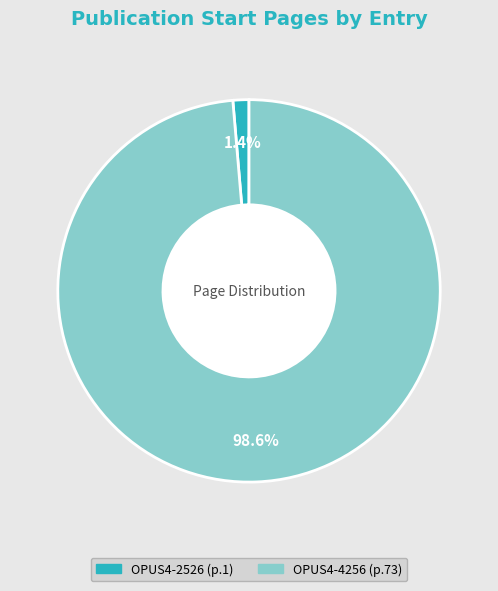

The OPUS4-4256 slice represents 88% of the pie. True or false?

False